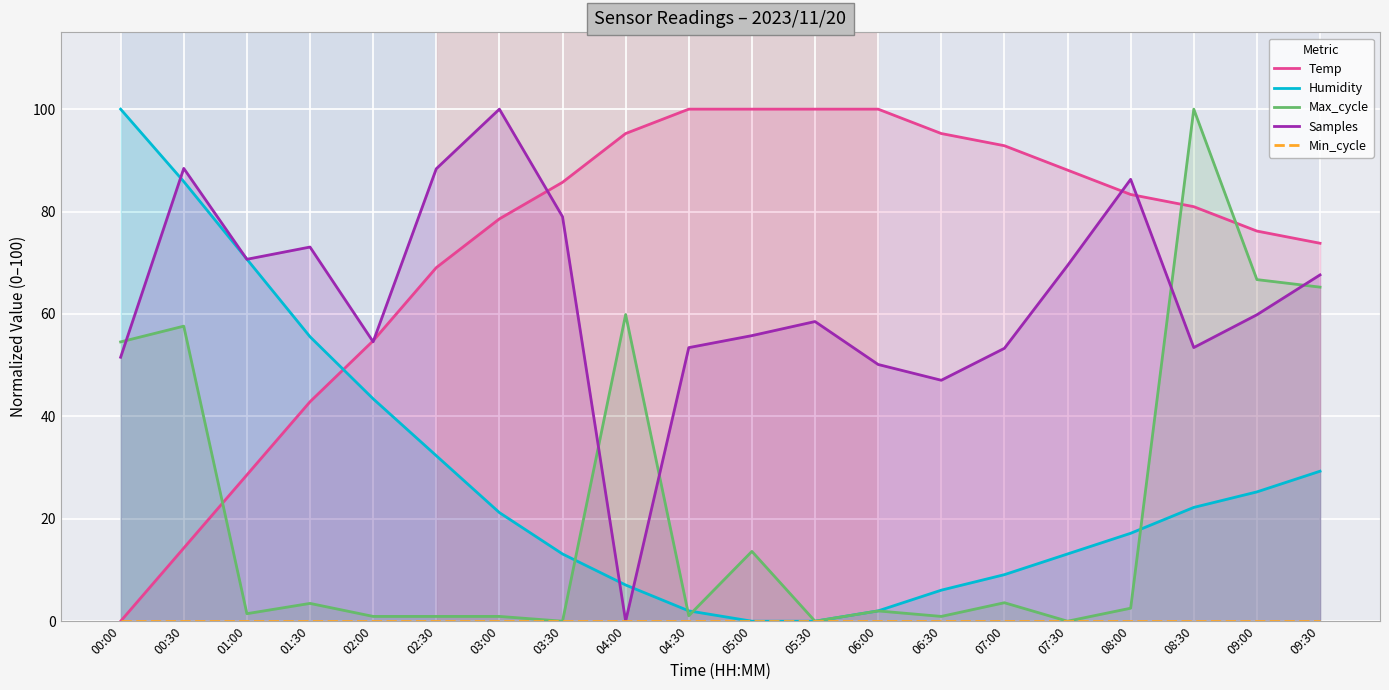

True or false: Min_cycle has a value of 0.0 at 02:30.

True